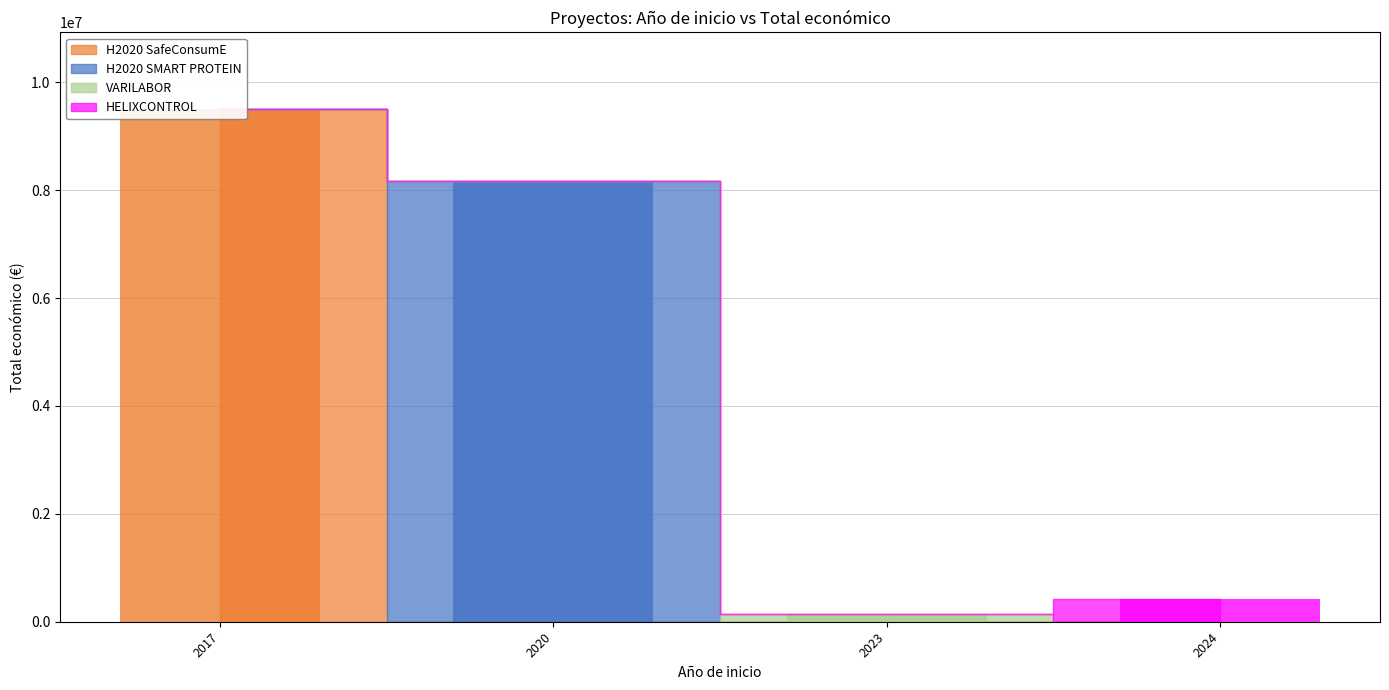

True or false: the data shows 5655458 at 2017.

False